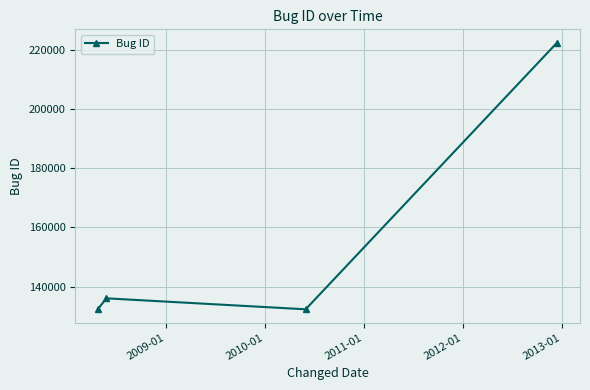

What is the difference between the maximum and second lowest values?

89889